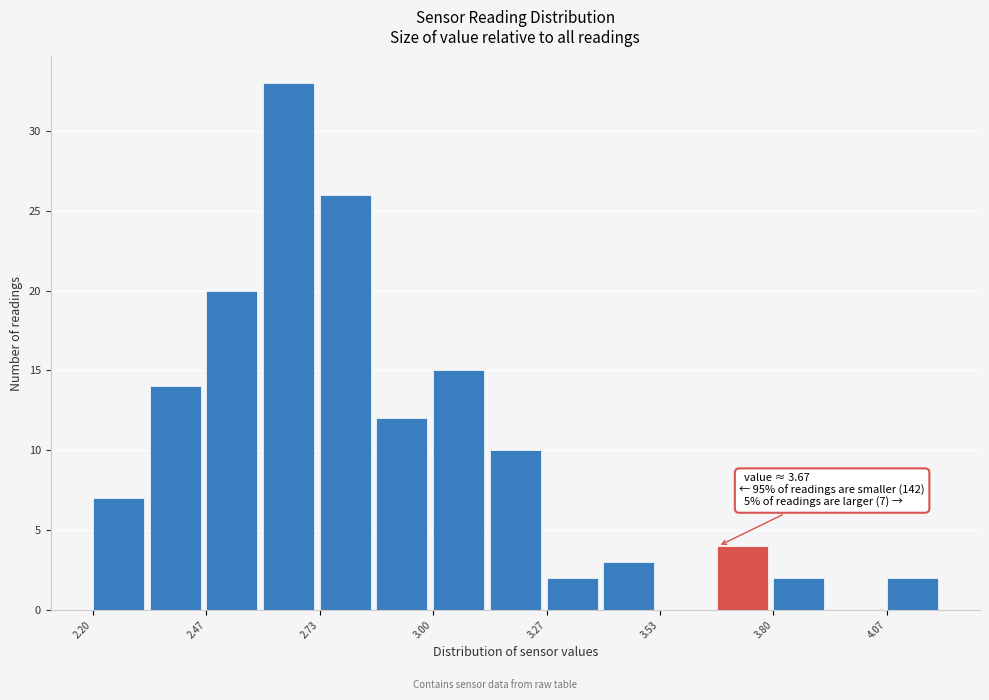

Read against the x-axis, roughly where is the centre of the tallest bar?

2.65